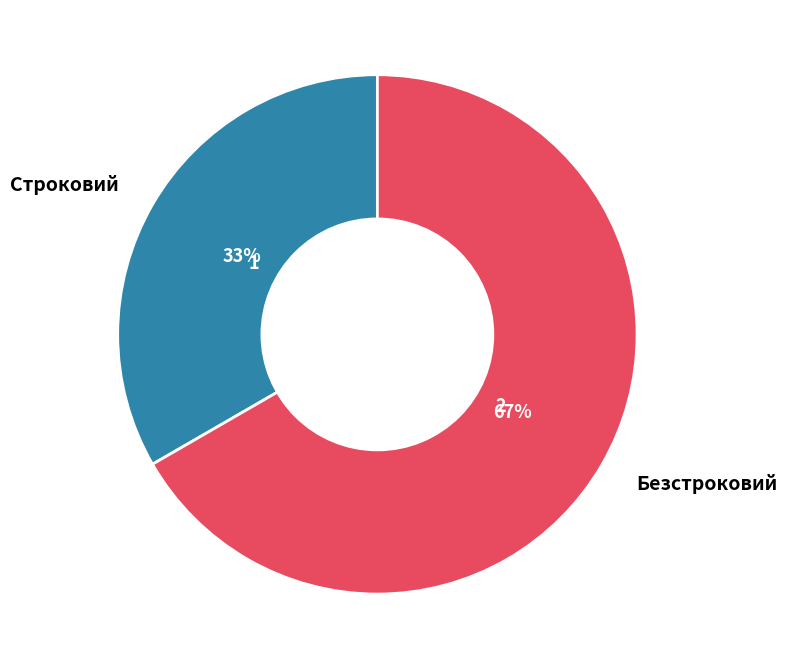

What is the largest slice in the pie chart?

Безстроковий